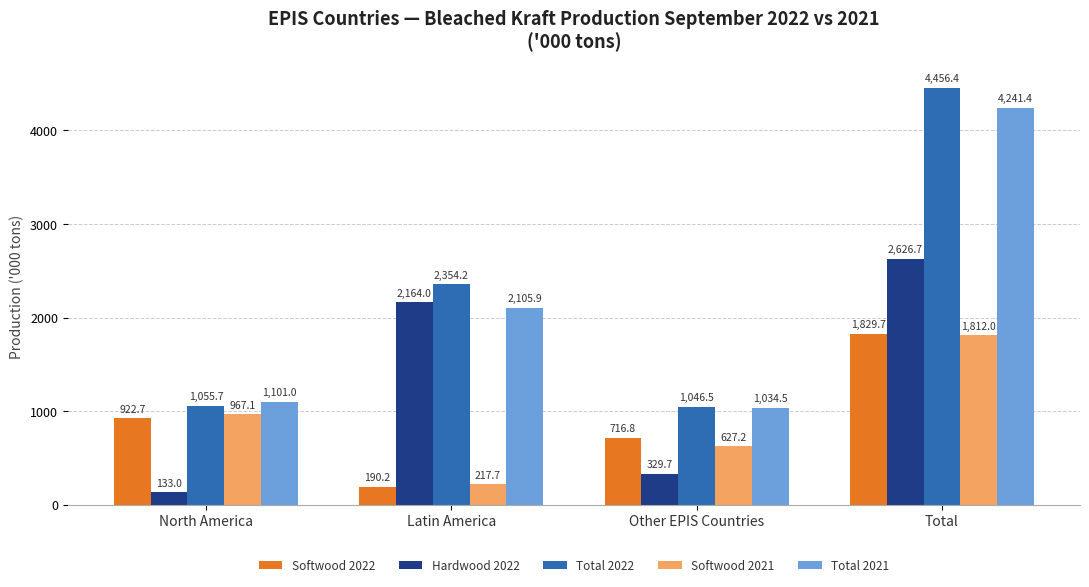

How many bars are there in total?

20